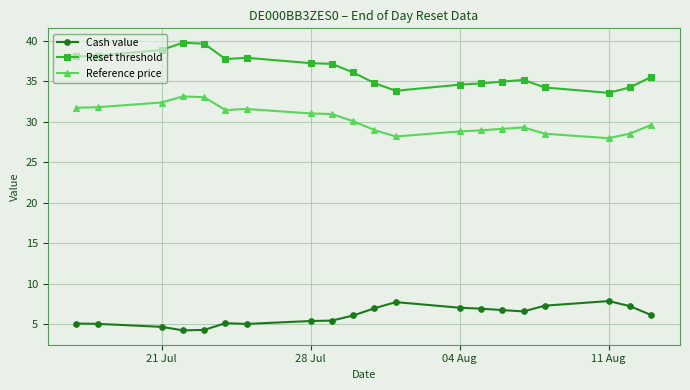

Does the chart have visible grid lines?

Yes